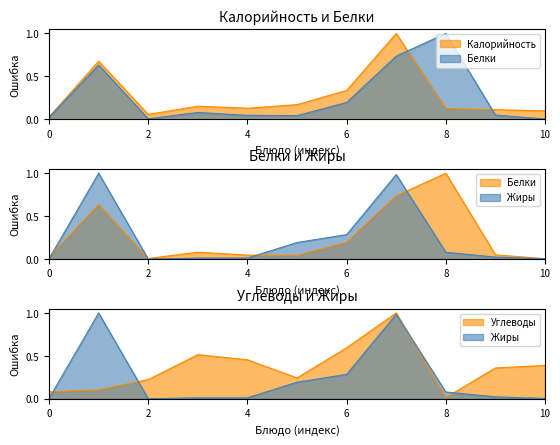

What is the difference between the maximum and minimum values in the Жиры series?

1.0